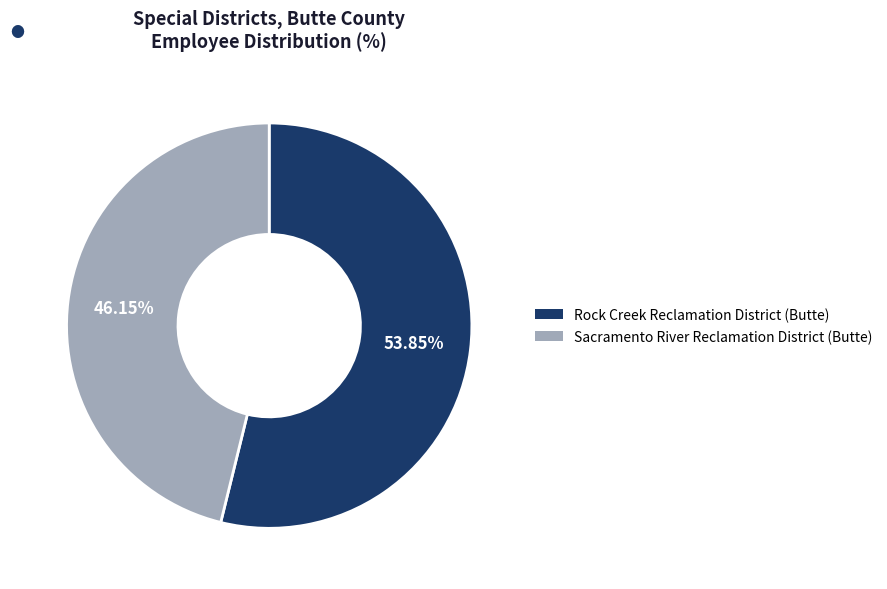

To the nearest percent, what portion does Sacramento River Reclamation District (Butte) represent?

46%